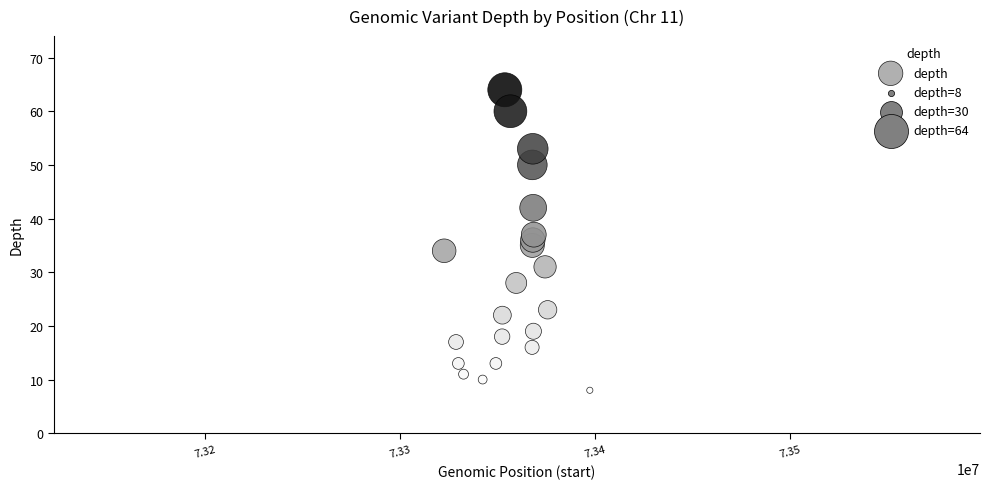

What is the range of X values (max minus min)?

74659